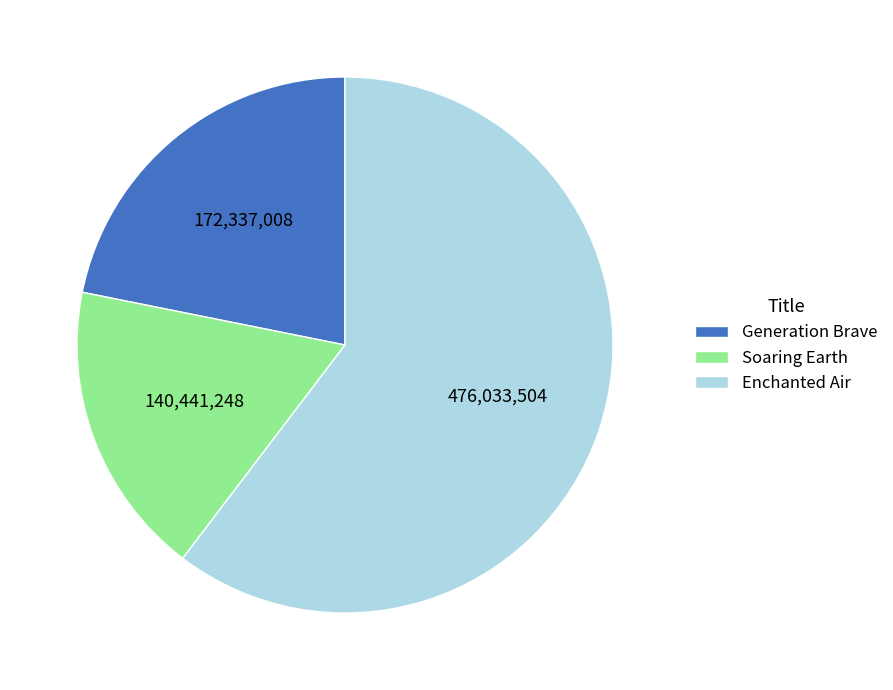

The Soaring Earth slice represents 11% of the pie. True or false?

False